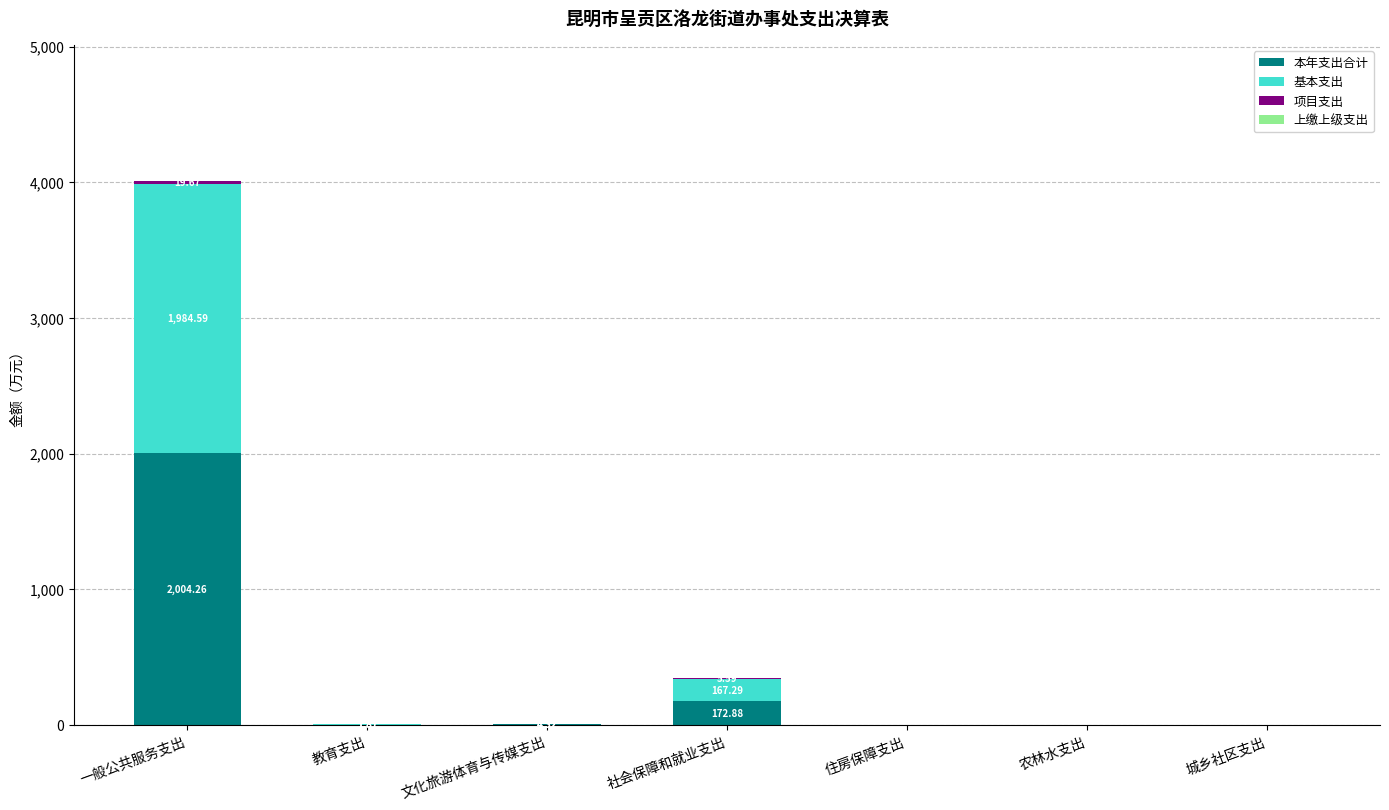

At which category is the sum across all series the highest?

一般公共服务支出